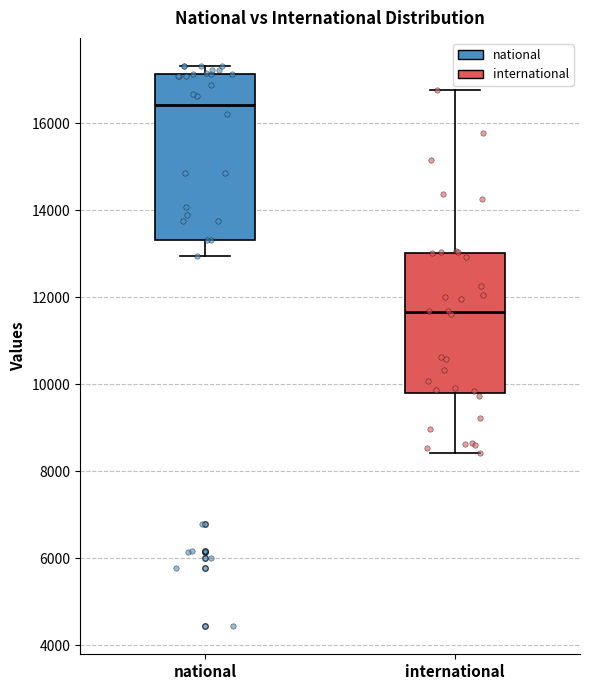

Comparing the boxes themselves (not the whiskers), which one is the tallest?

national